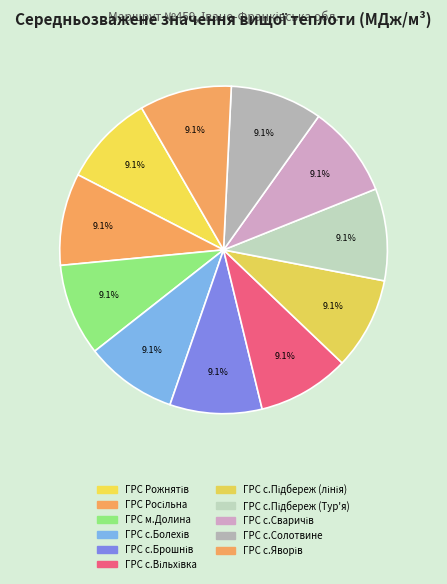

The ГРС с.Болехів slice represents 9% of the pie. True or false?

True